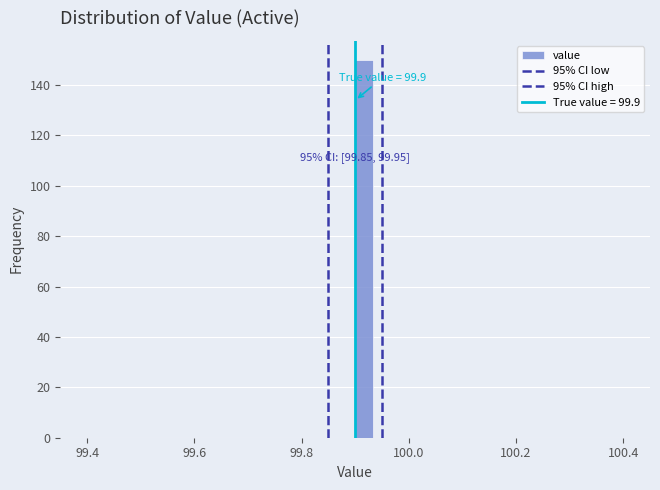

Read against the x-axis, roughly where is the centre of the tallest bar?

99.92